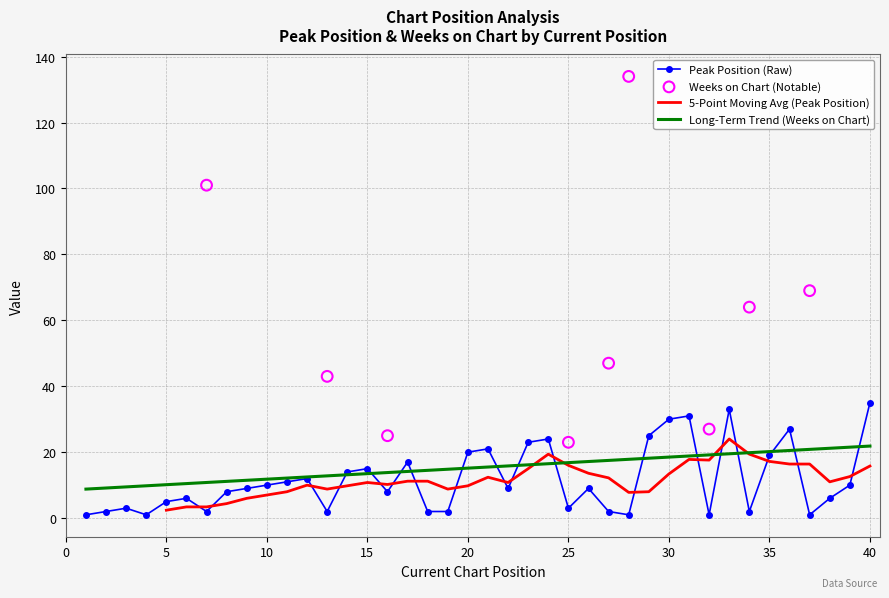

What is the change in value from 23 to 36?

+4